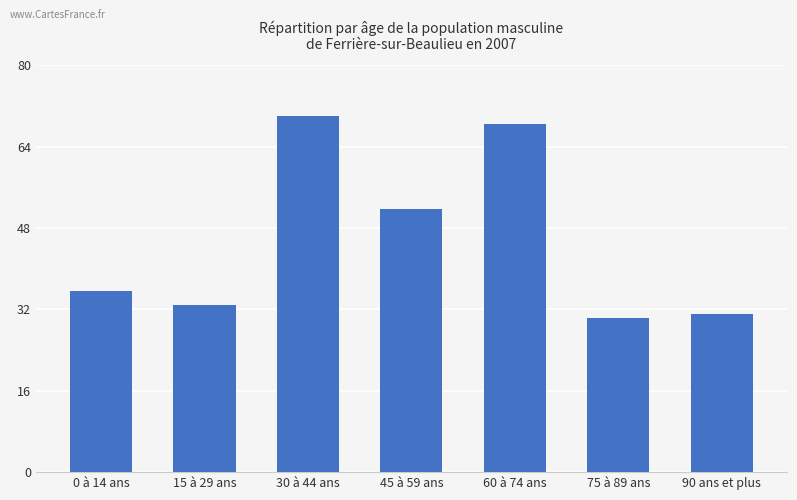

True or false: the data shows 68.4 at 60 à 74 ans.

True